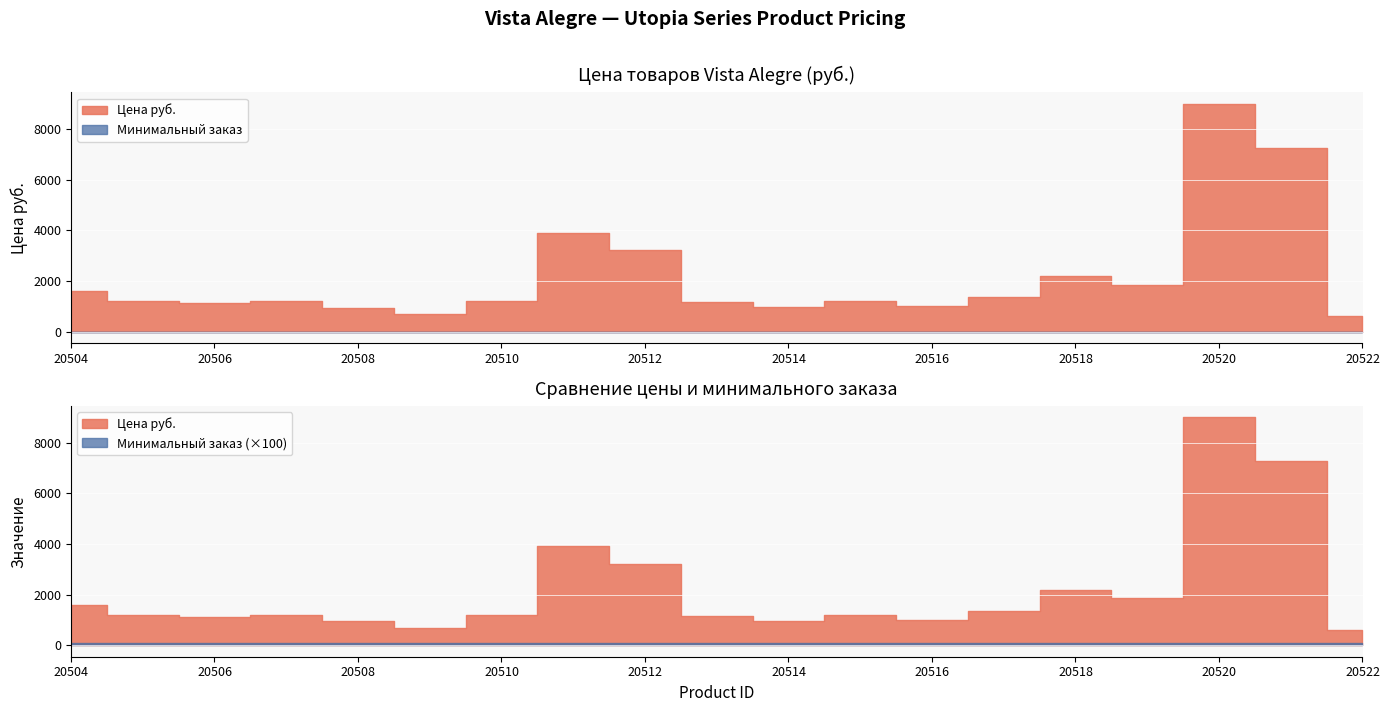

At which label does Цена руб. reach its minimum?

20522